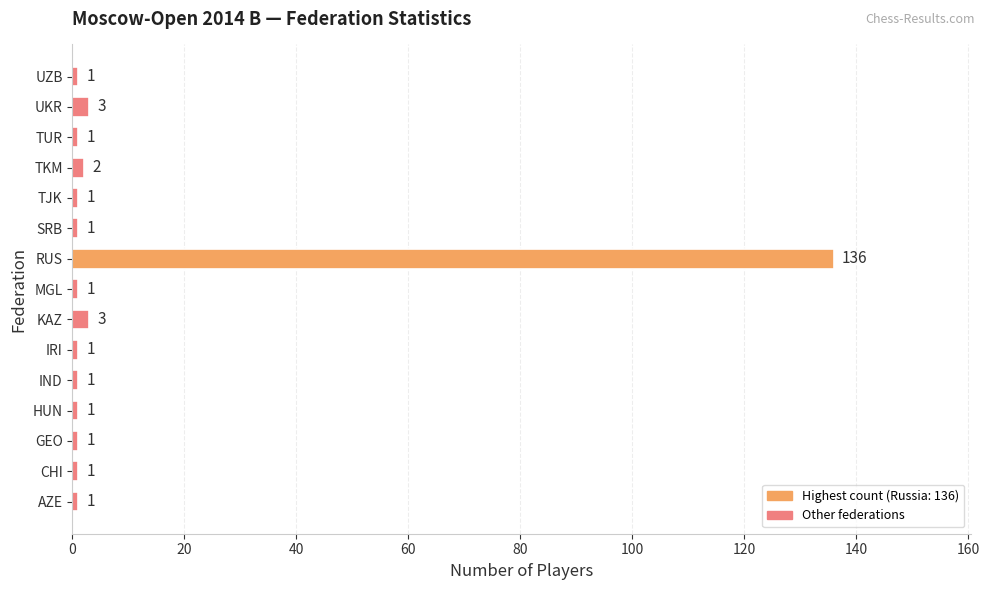

Which label corresponds to the largest value in the chart?

RUS